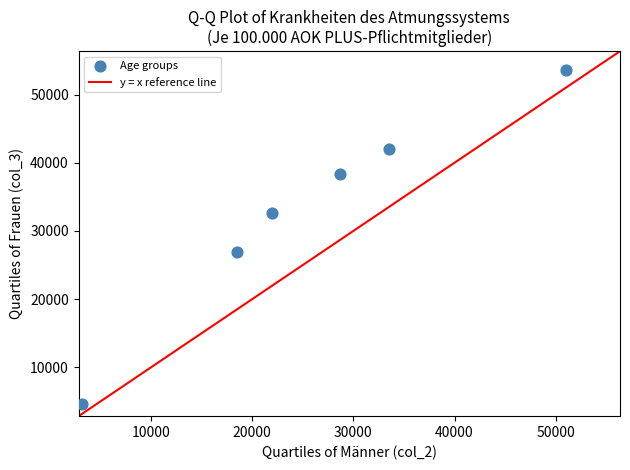

What is the range of Y values (max minus min)?

49003.0